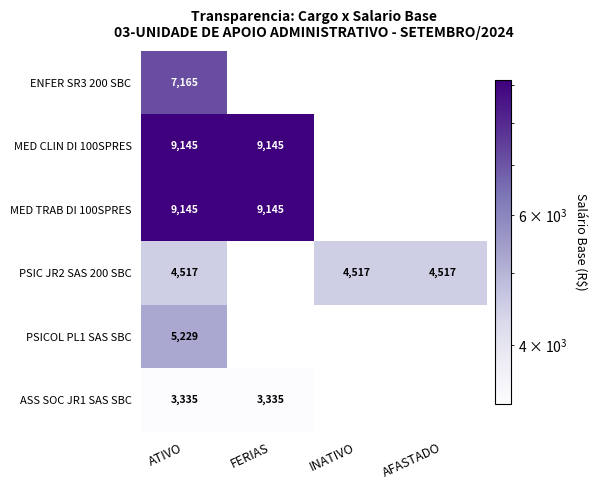

What value does the MED CLIN DI 100SPRES series have at FERIAS?

9145.1